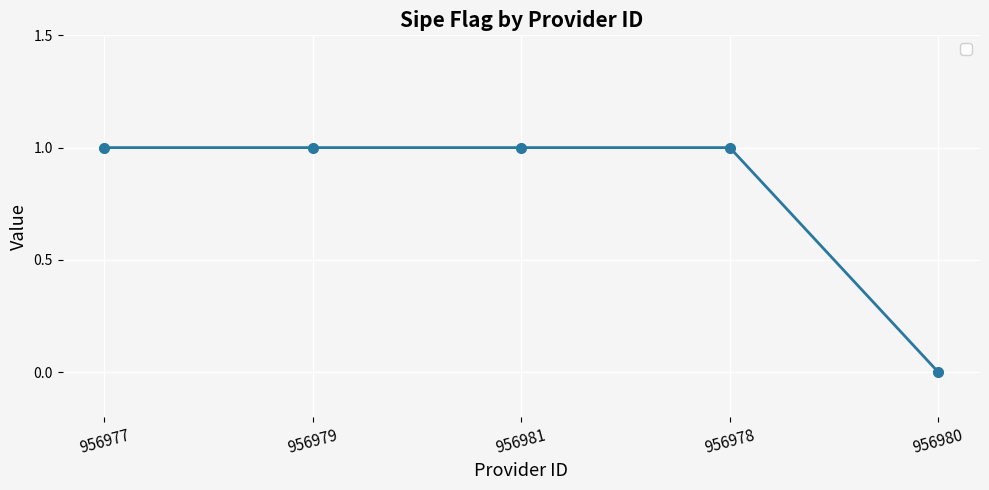

What is the value of the 4th point from the left?

1